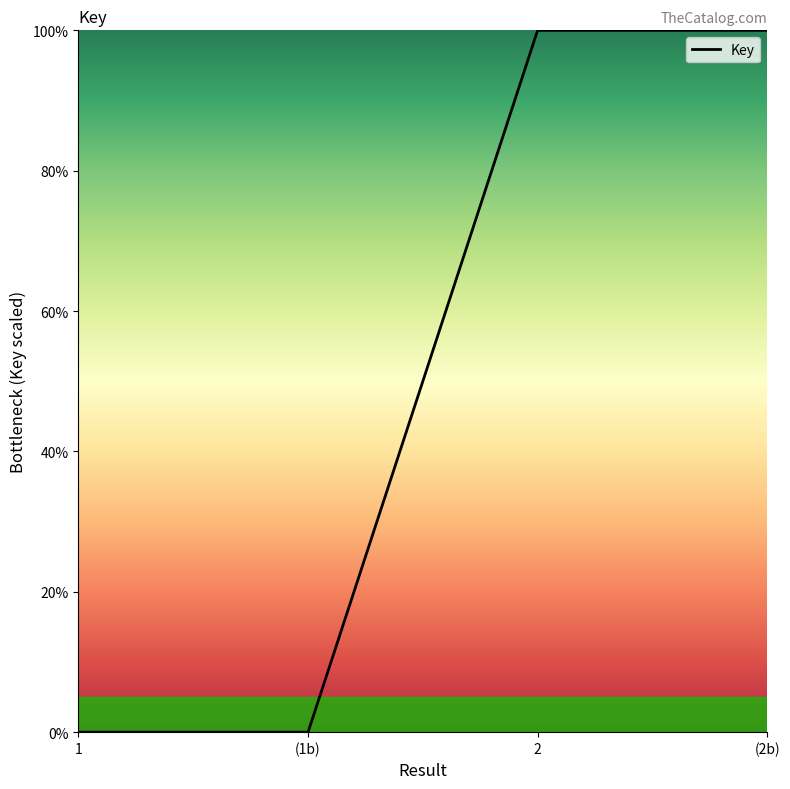

How many lines are shown in the chart?

1